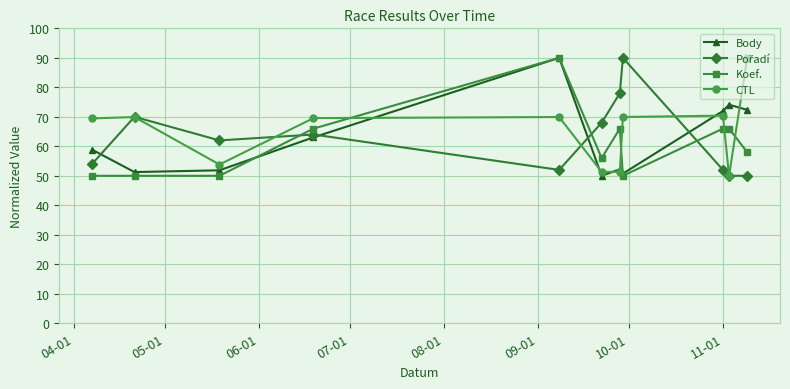

What is the maximum value for Body?

90.0